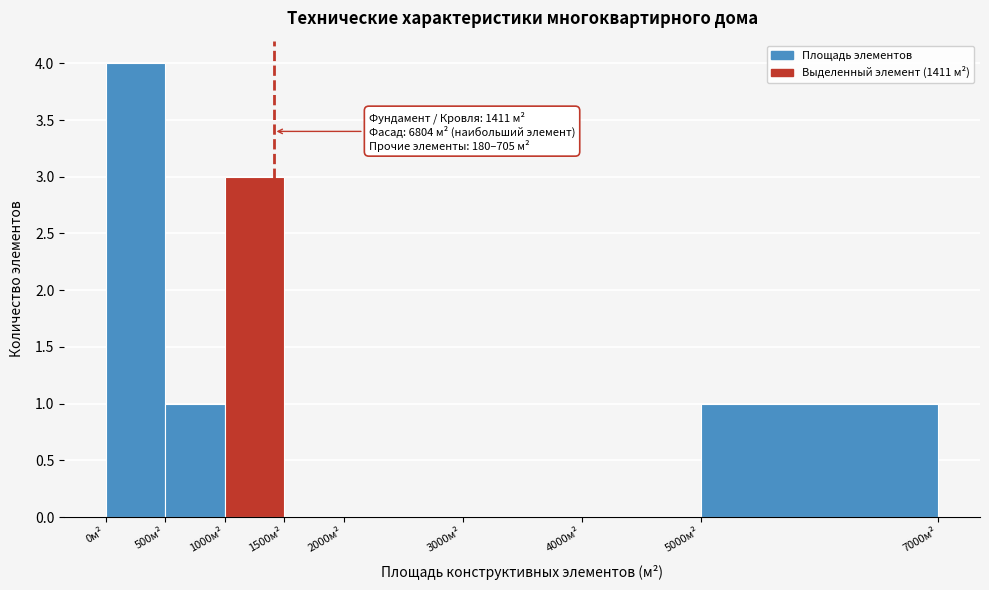

Over which range of the x-axis is the bar tallest?

0 to 500